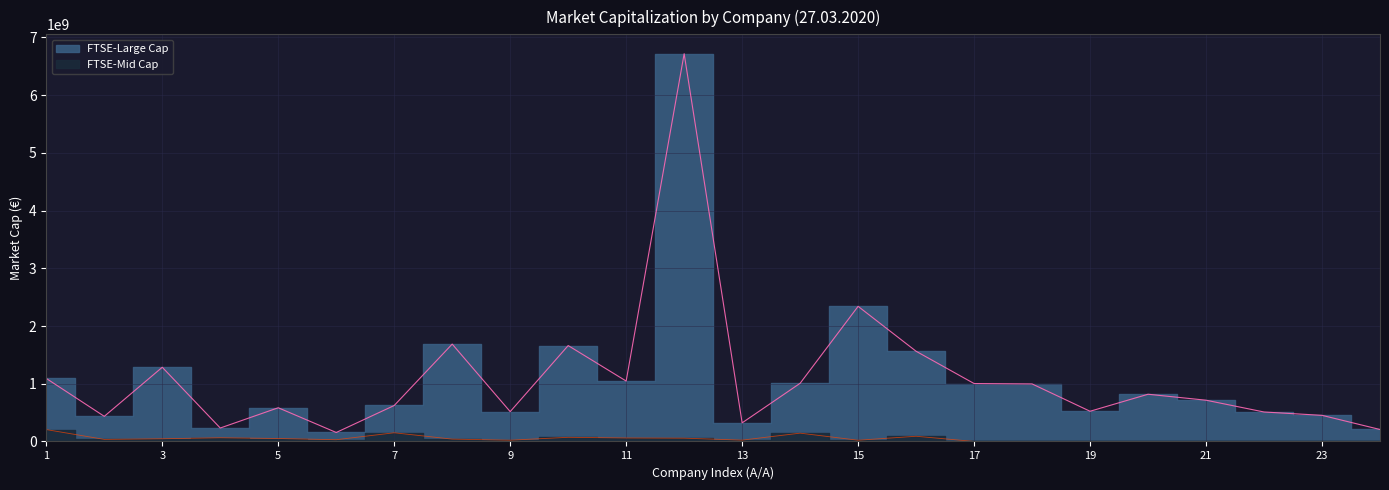

What are all the series names shown in the legend?

FTSE-Large Cap, FTSE-Mid Cap